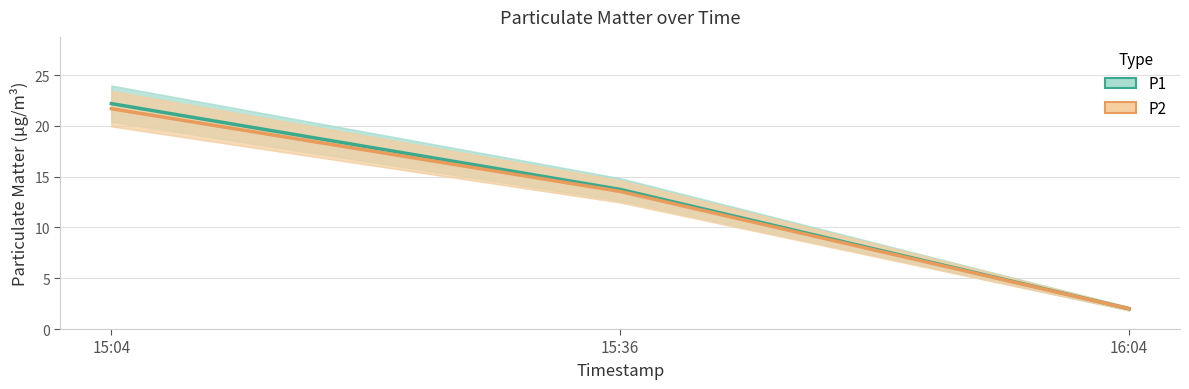

Which series has the largest range (max minus min)?

P1